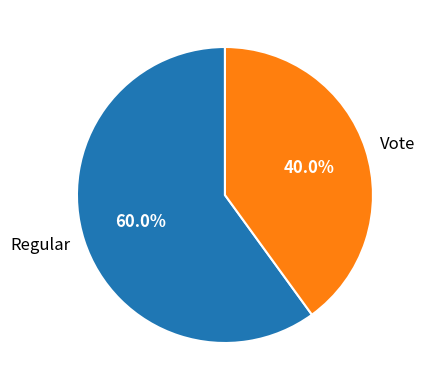

To the nearest percent, what is the combined percentage of Regular and Vote?

100%